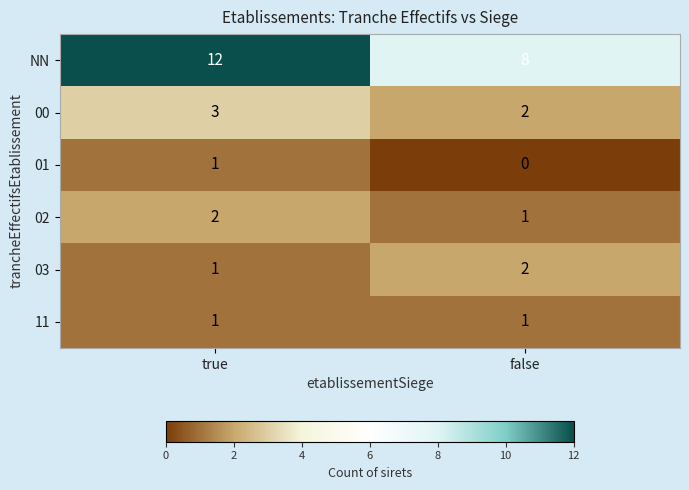

List the labels in order of 03 value, smallest first.

true, false